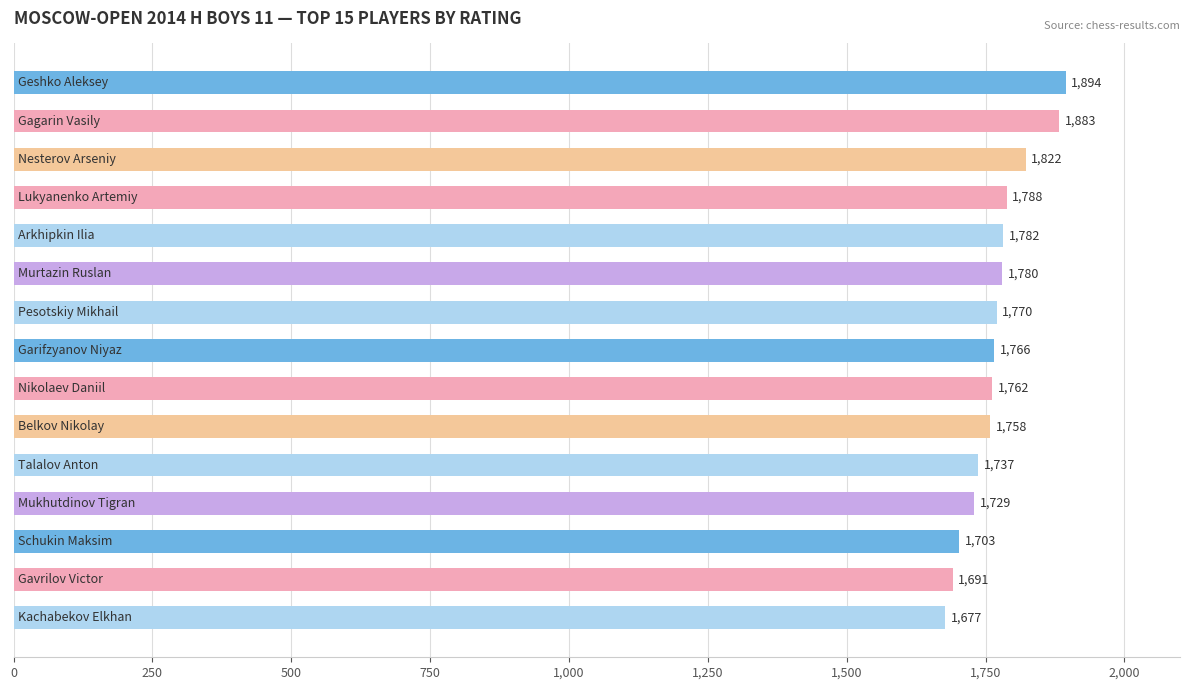

Are the bars horizontal?

Yes